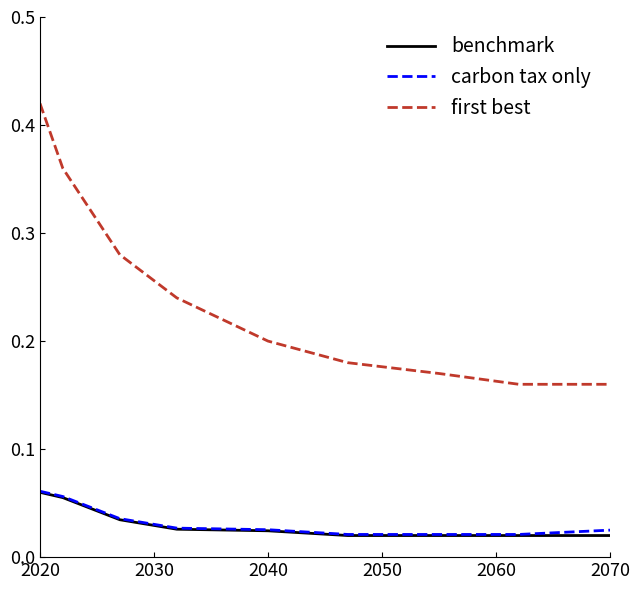

Which series has the largest range (max minus min)?

first best